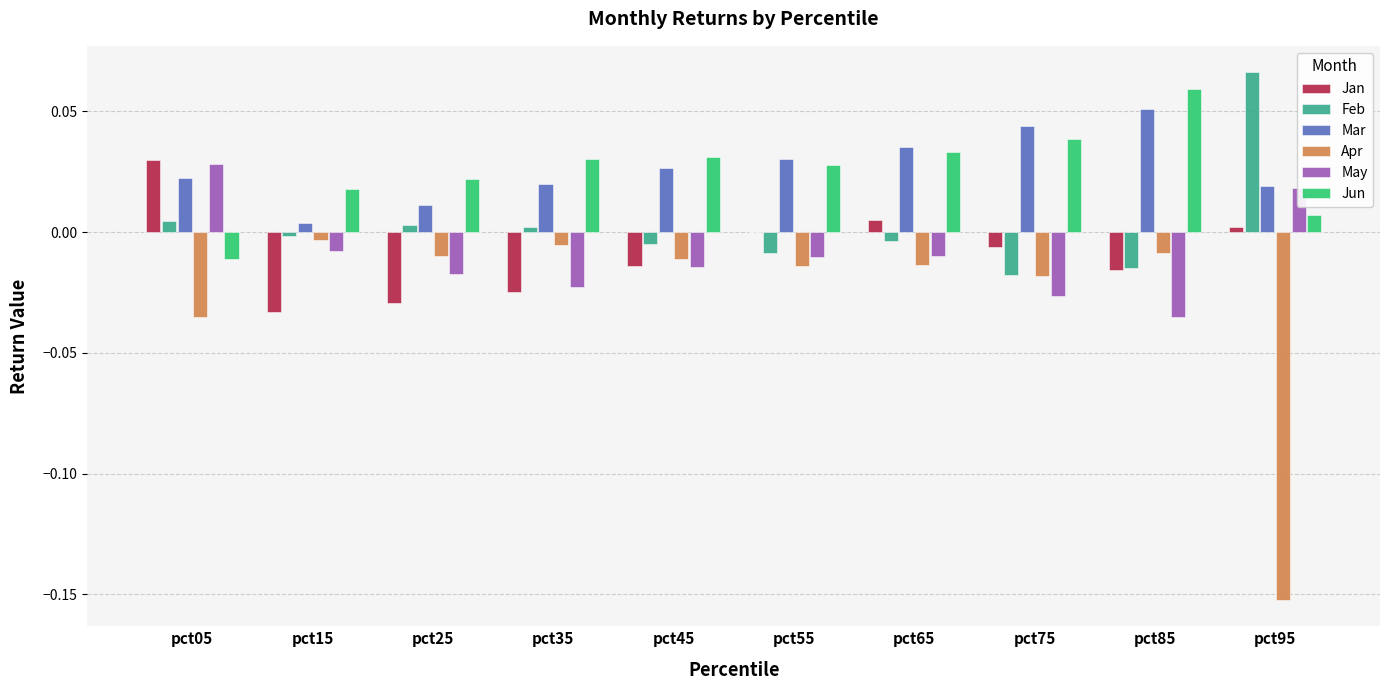

Which category has the highest value across all series?

pct95